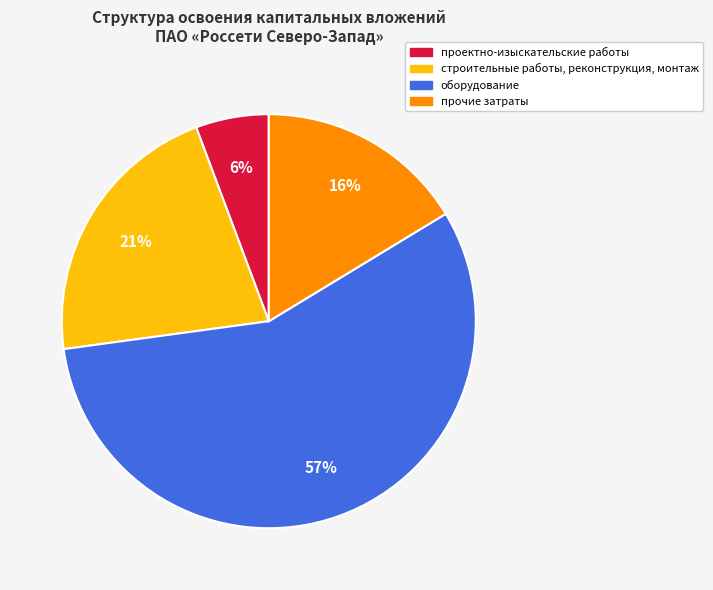

Approximately how many times larger is the value at строительные работы, реконструкция, монтаж compared to прочие затраты?

1.3